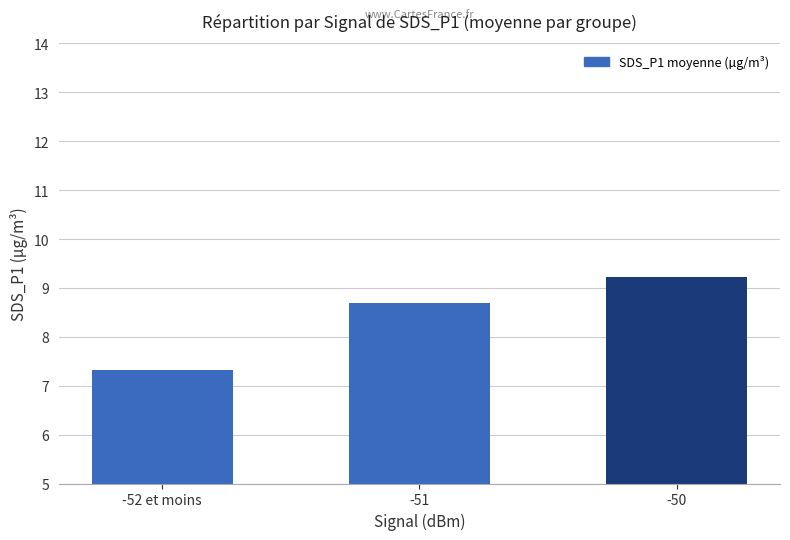

What position from the left is -52 et moins?

1